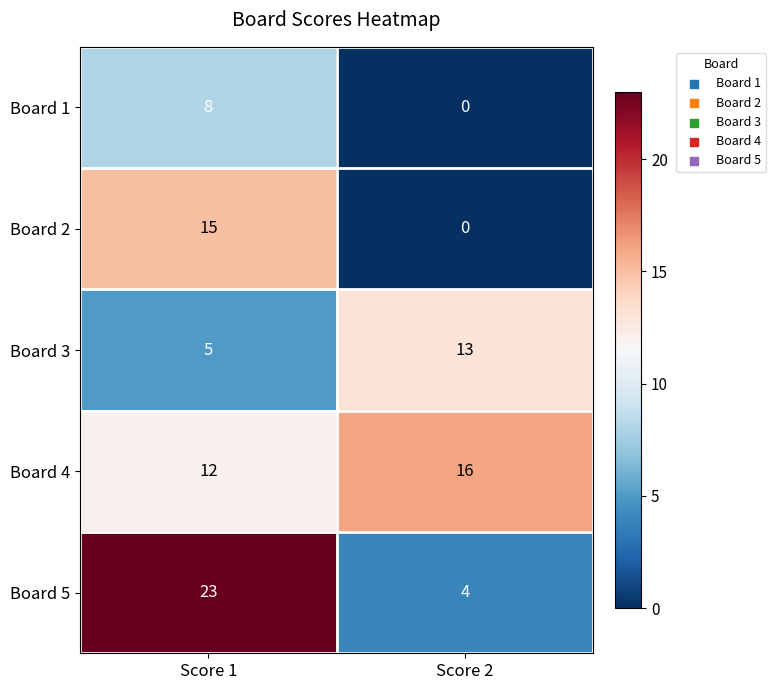

True or false: Board 4 has a value of 12 at Score 1.

True